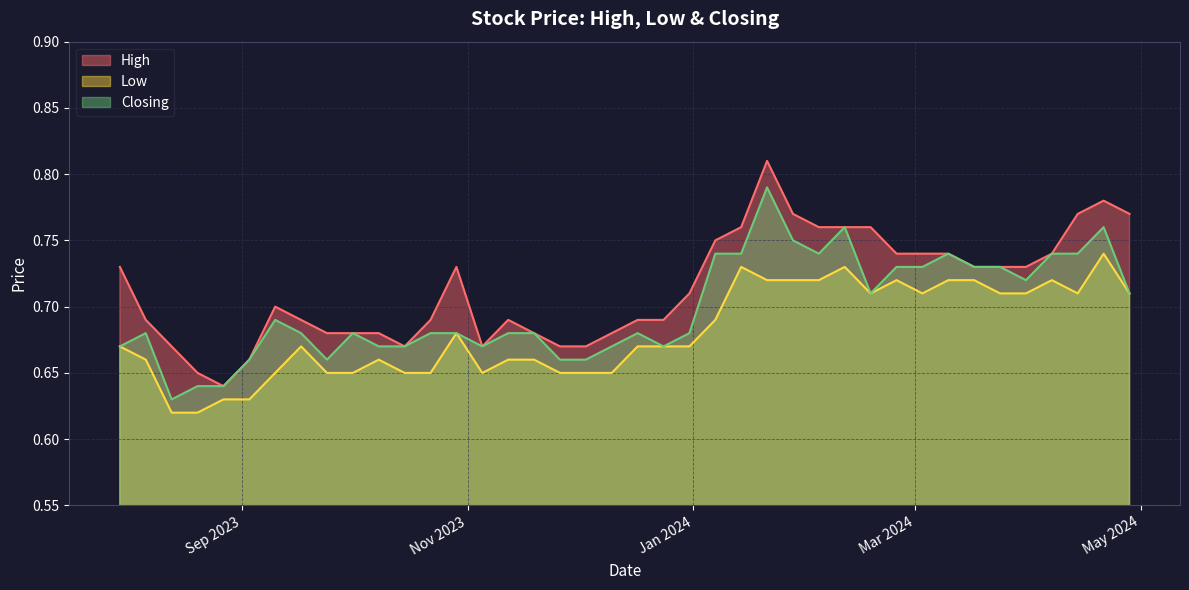

List the series in order of their overall mean, lowest first.

Low, Closing, High